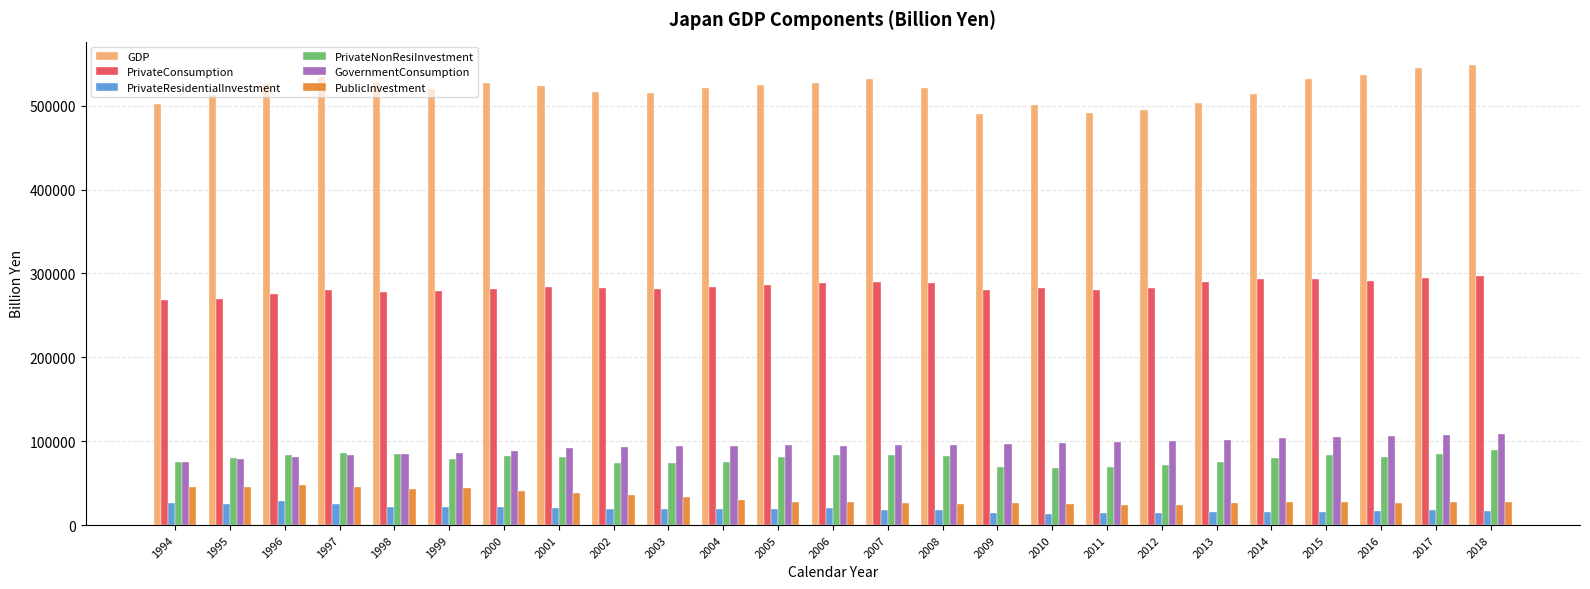

True or false: PrivateConsumption has a value of 435519.4 at 2018.

False